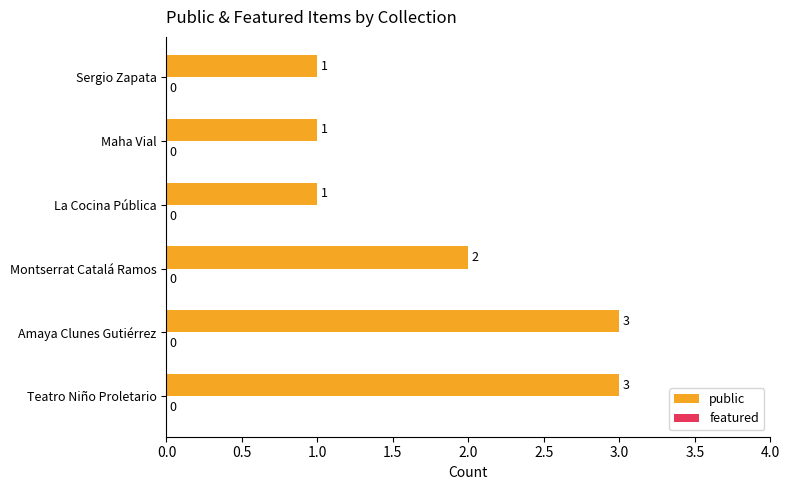

Reading bottom to top, list all the values displayed in this chart.

Teatro Niño Proletario=3	Amaya Clunes Gutiérrez=3	Montserrat Catalá Ramos=2	La Cocina Pública=1	Maha Vial=1	Sergio Zapata=1